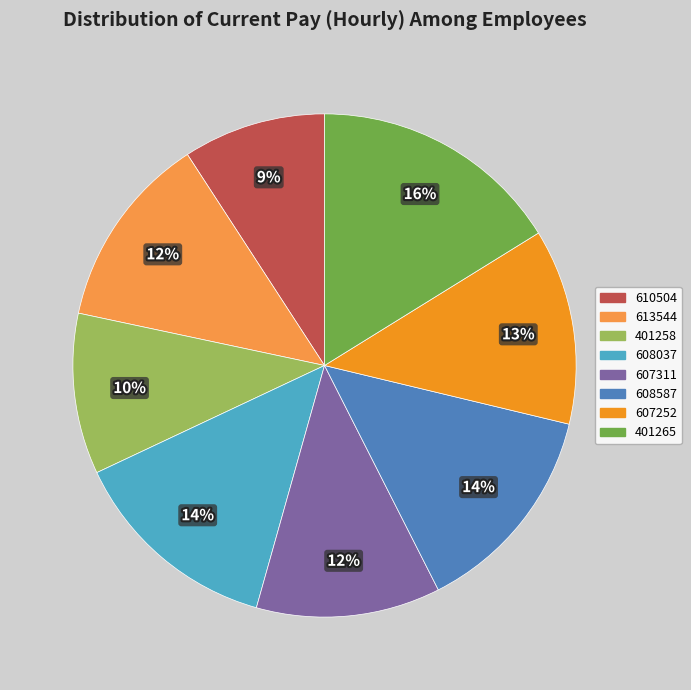

Between 607252 and 607311, which is larger?

607252